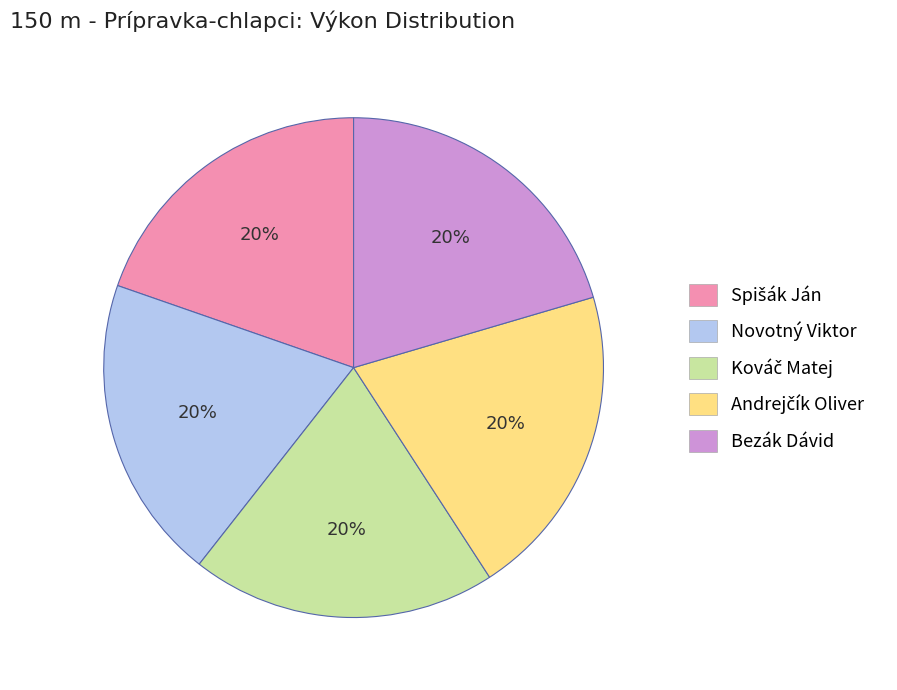

What percentage is the Bezák Dávid slice, to the nearest percent?

20%